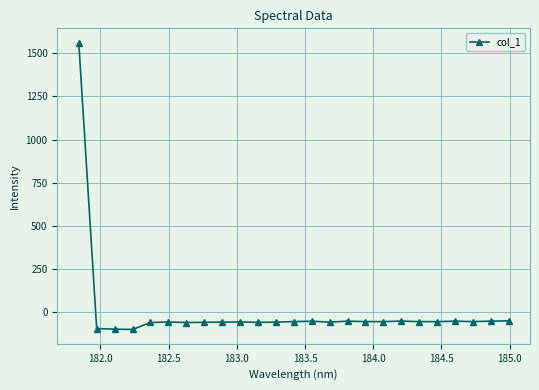

What is the difference between the maximum and minimum values?

1661.6